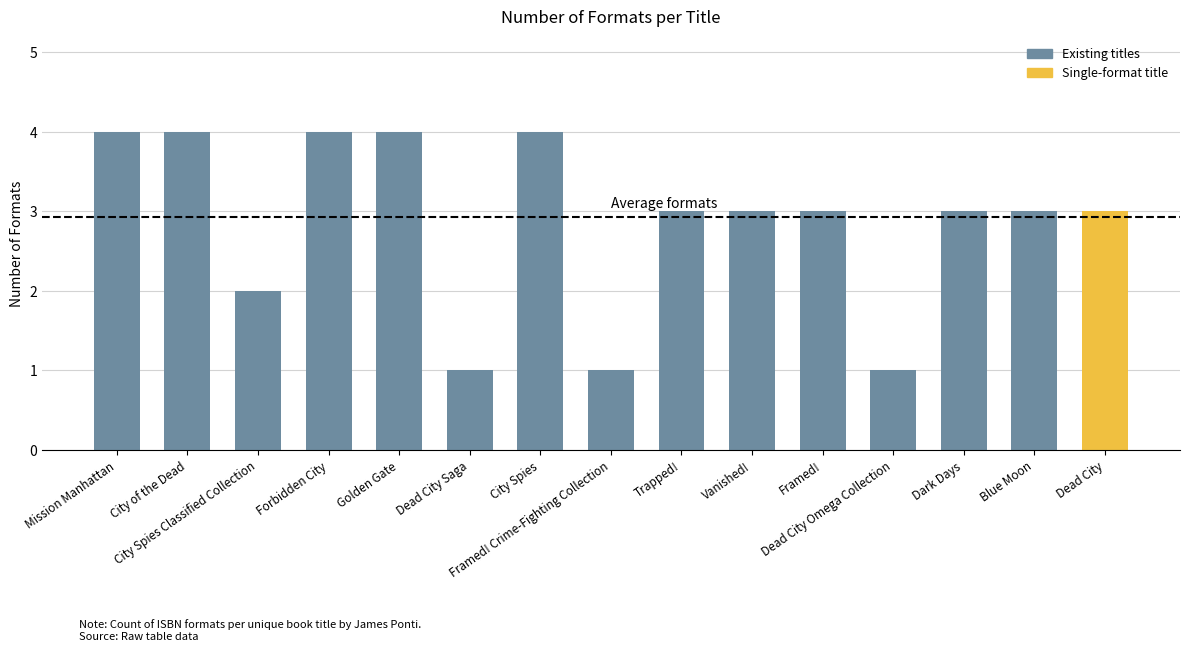

What is the difference between the maximum and minimum values?

3